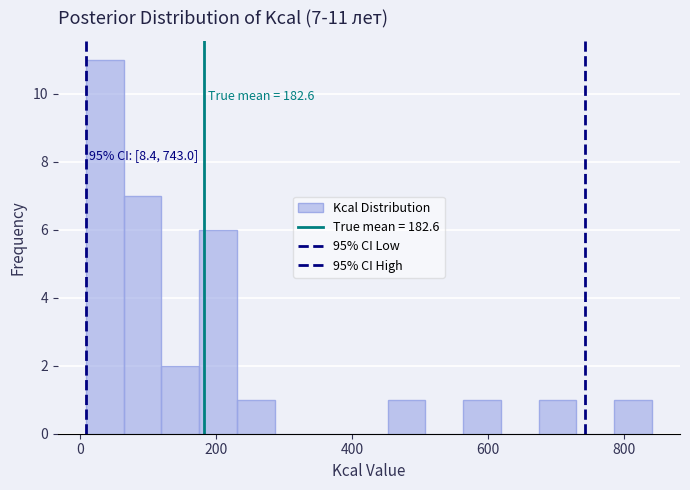

Read against the x-axis, roughly where is the centre of the tallest bar?

40